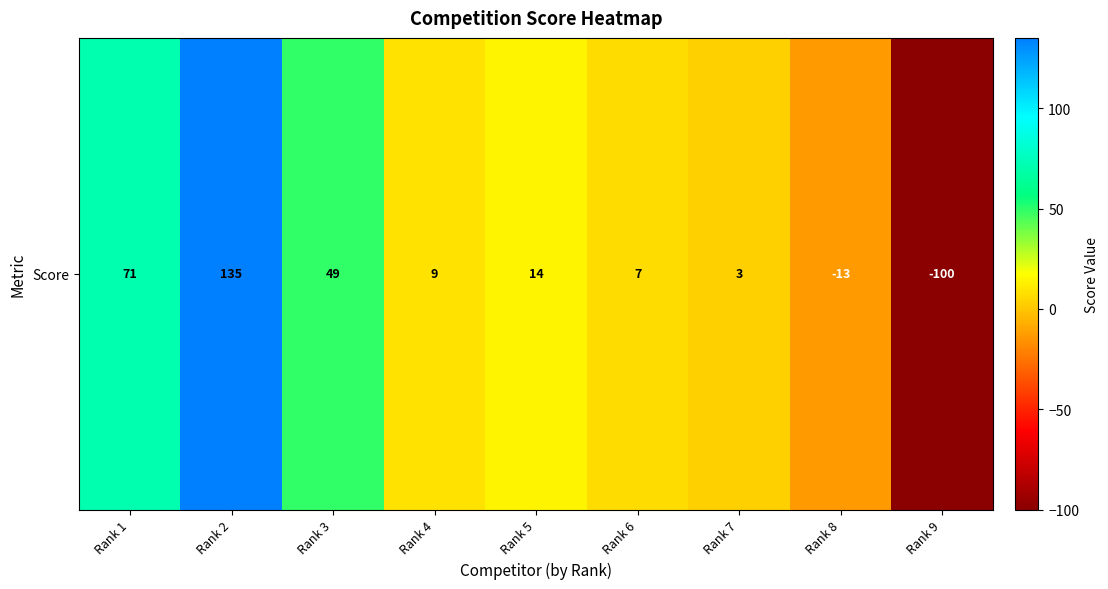

At which category does the chart reach its peak across all series?

Rank 2